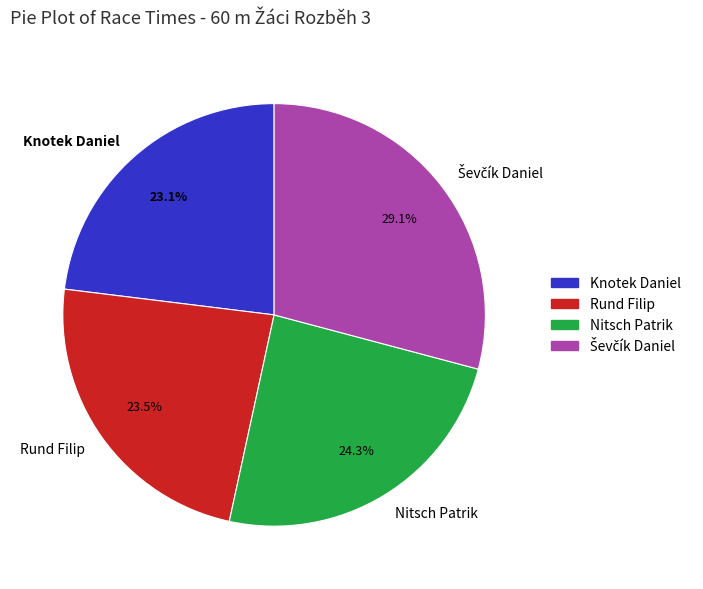

Which has a higher value, Nitsch Patrik or Knotek Daniel?

Nitsch Patrik